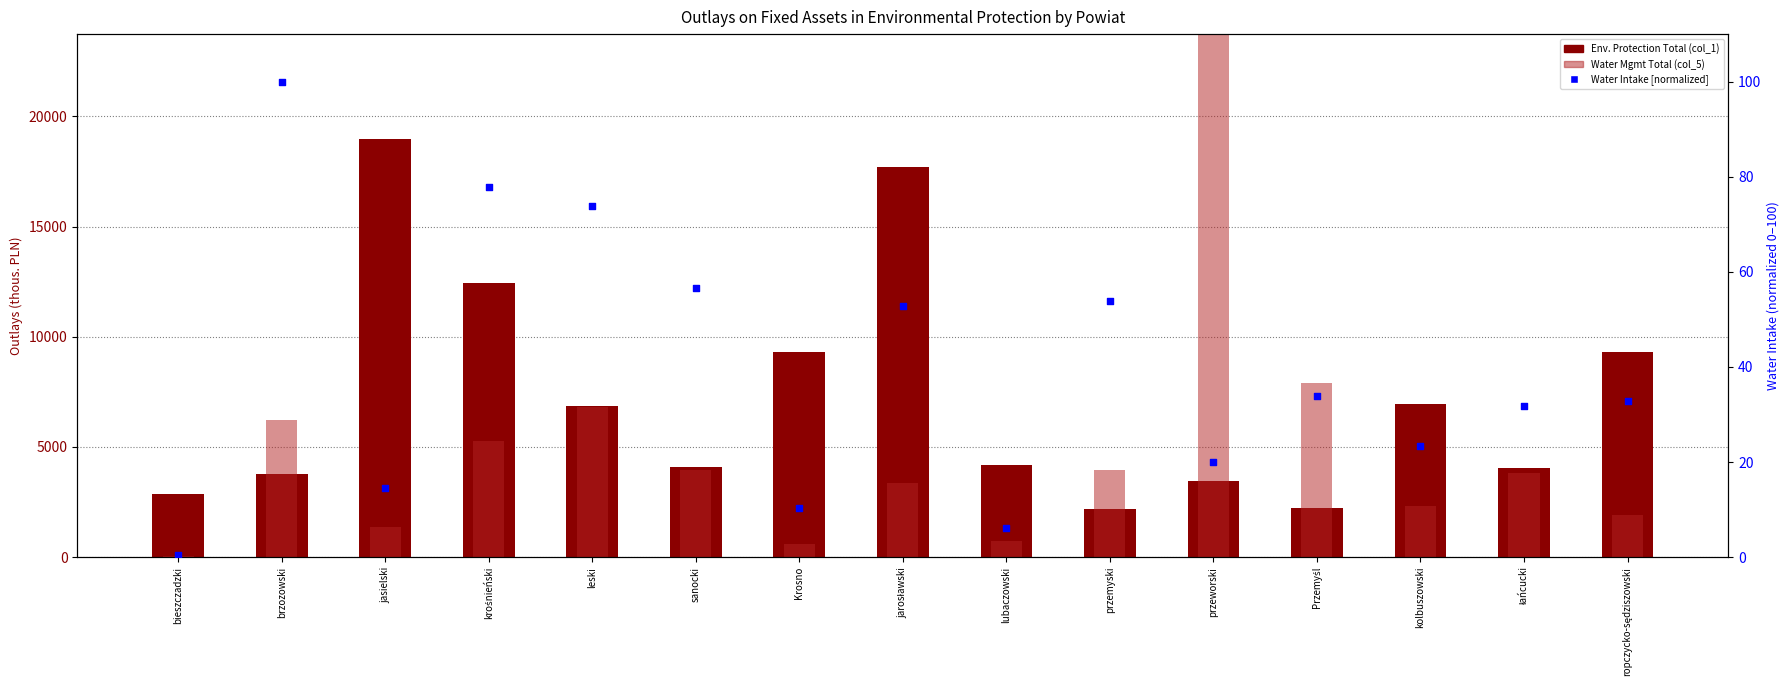

Which series has the largest total across all categories?

Env. Protection Total (col_1)